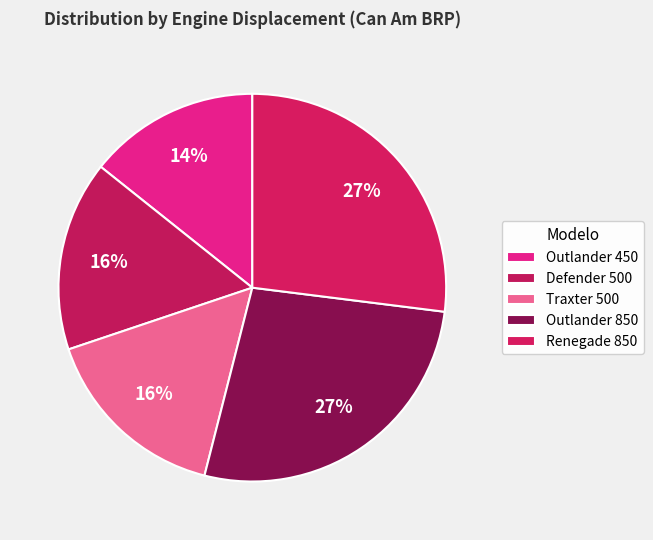

Approximately how many times larger is the value at Defender 500 compared to Outlander 850?

0.6